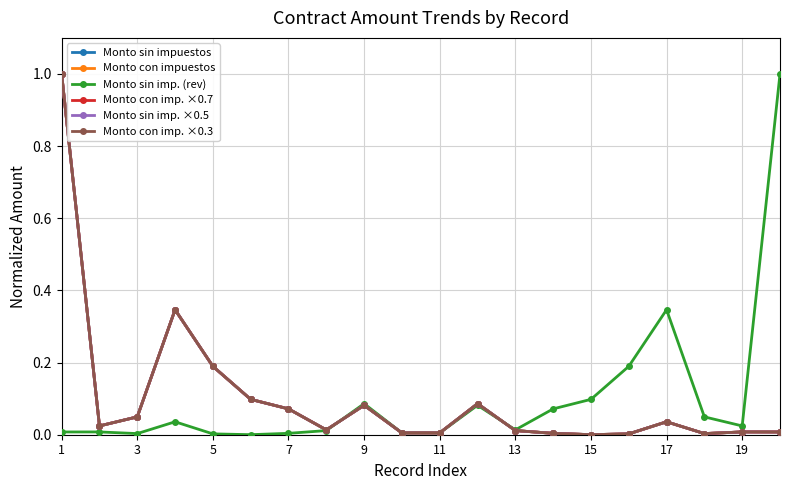

Does the chart have visible grid lines?

Yes